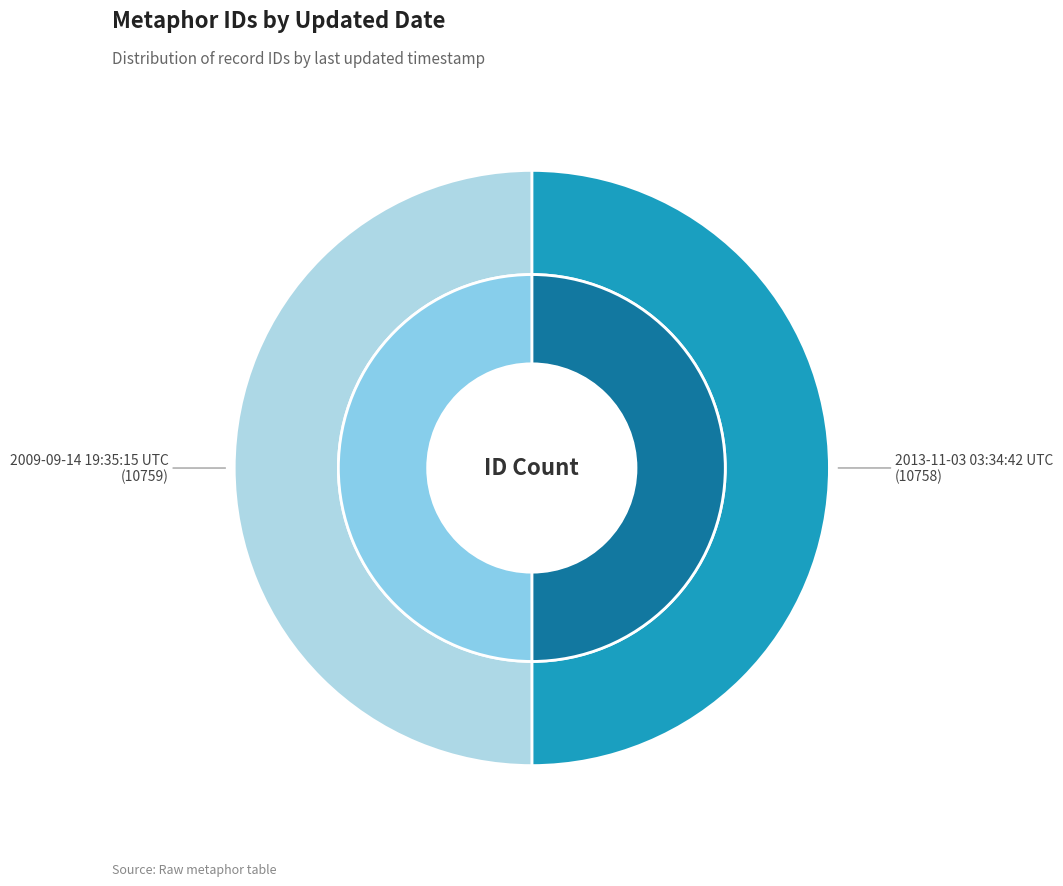

To the nearest percent, what is the combined percentage of 2013-11-03 03:34:42 UTC and 2009-09-14 19:35:15 UTC?

100%